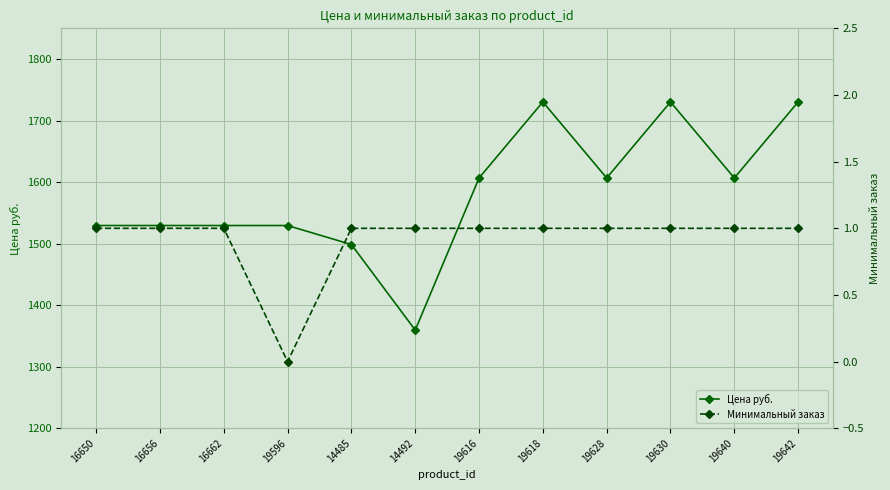

The value of Цена руб. at 19640 is 1606.8. True or false?

True